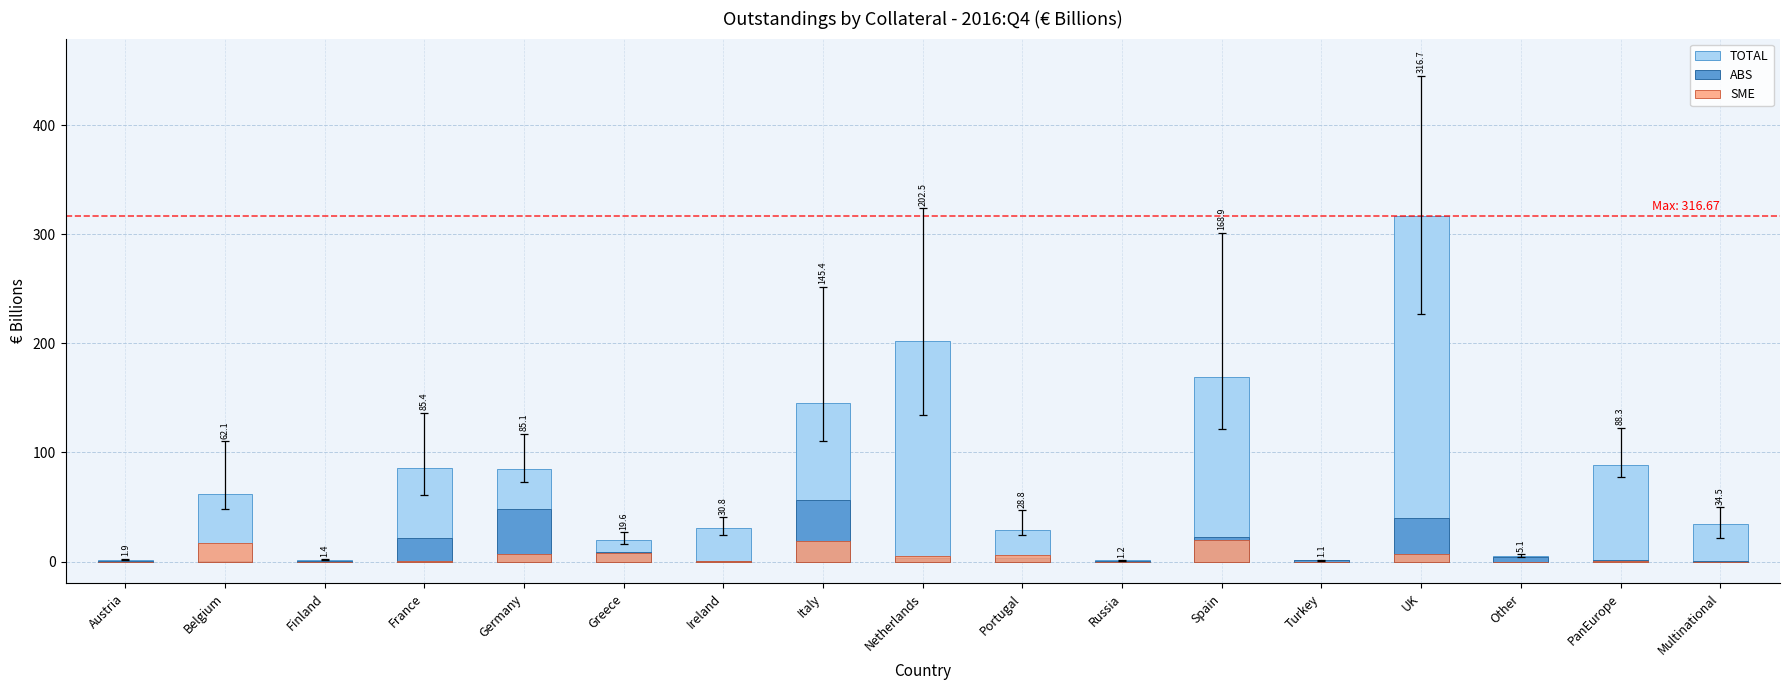

Does the chart contain stacked bars?

No